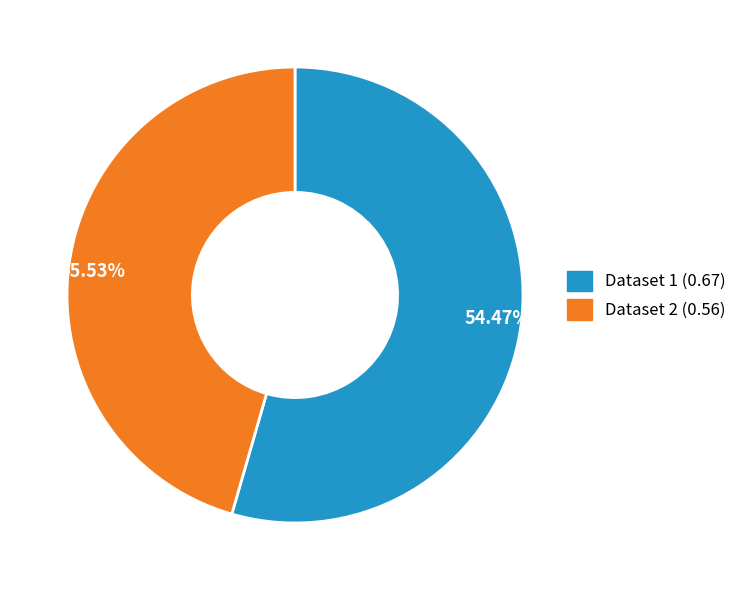

Between 45.53% and 54.47%, which is larger?

54.47%